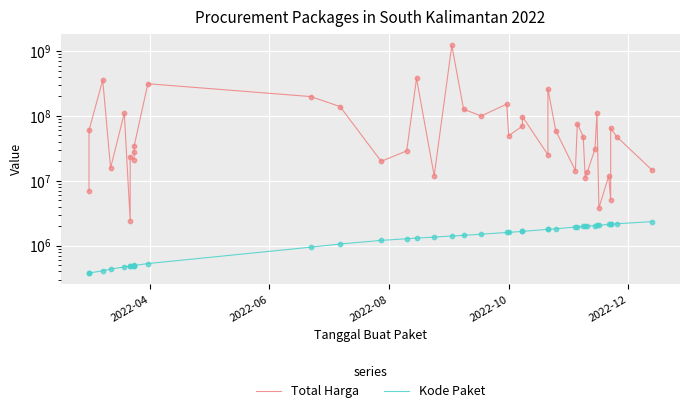

Which series contains the highest Y value?

Total Harga